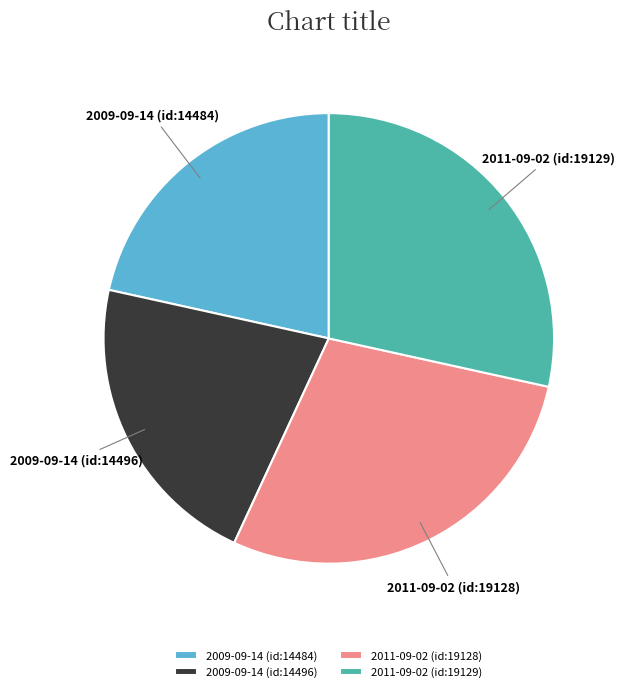

How many segments does this pie chart have?

4